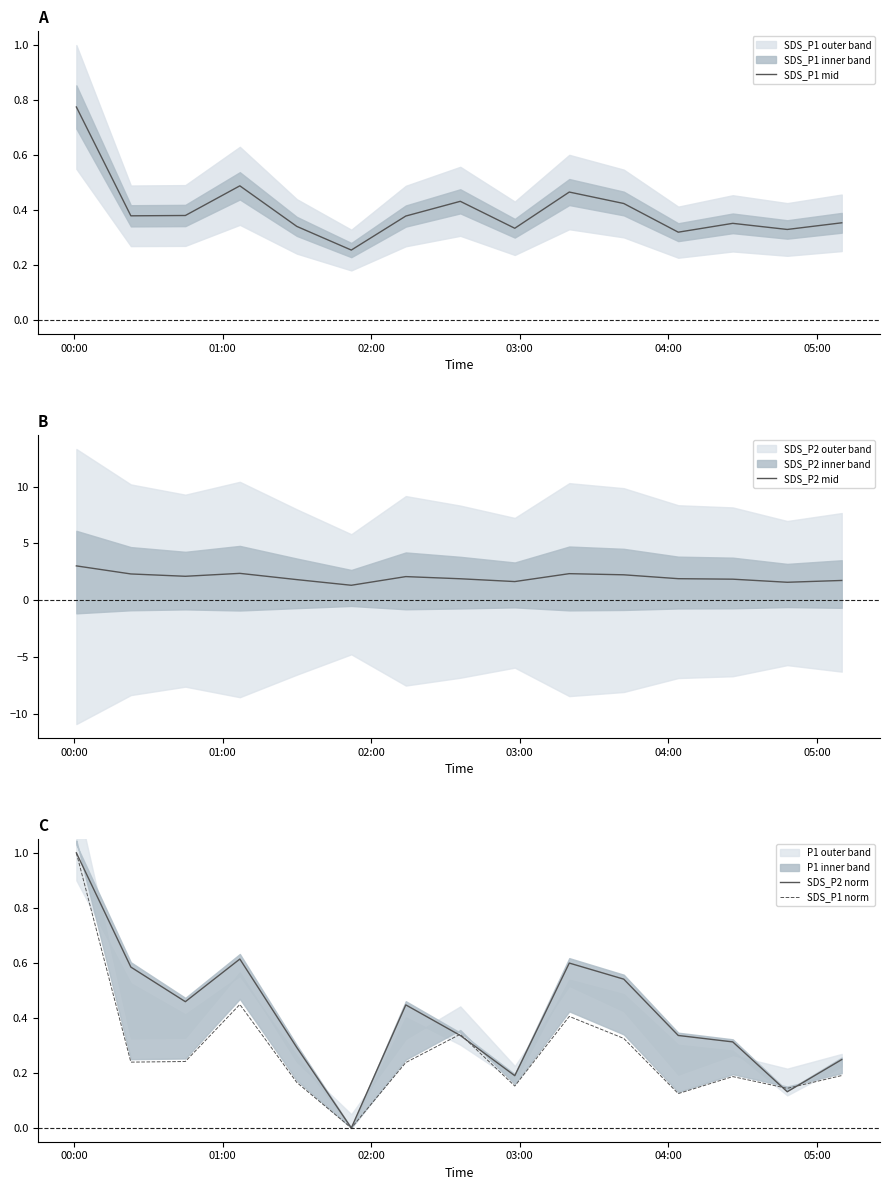

What is the highest value of the SDS_P2 mid series?

3.0